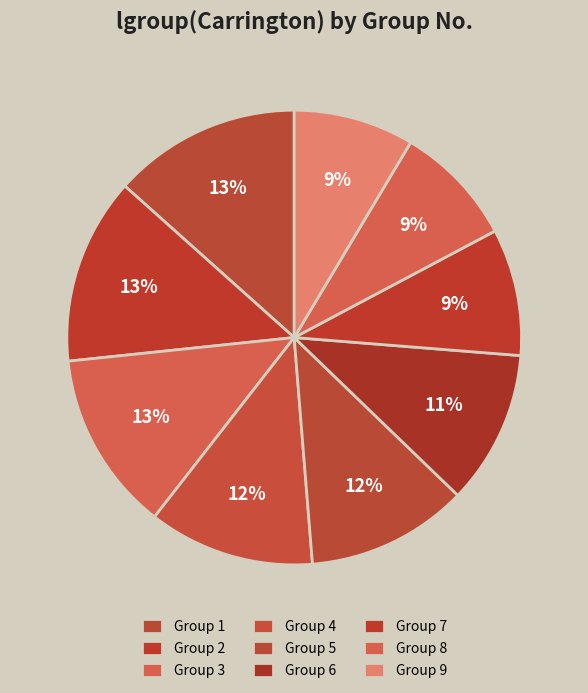

What is the largest slice in the pie chart?

1